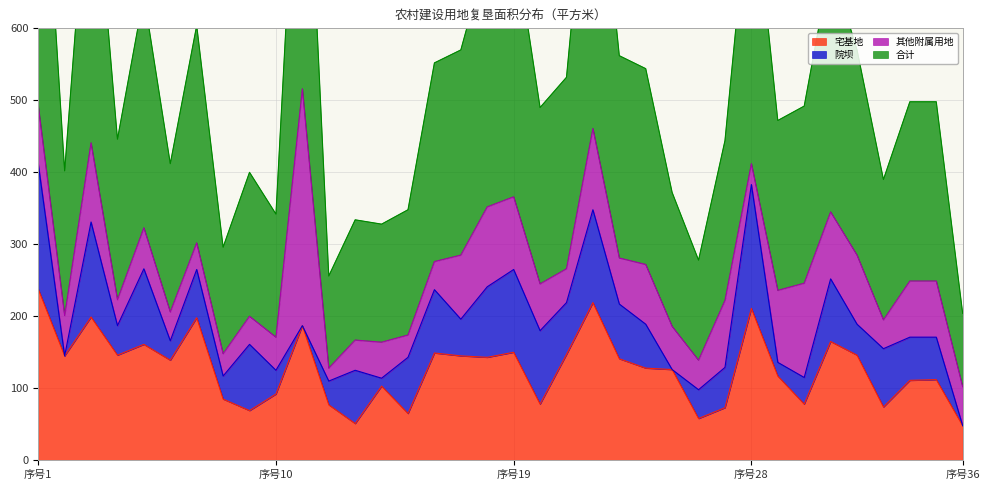

What is the average value of the 合计 series?

265